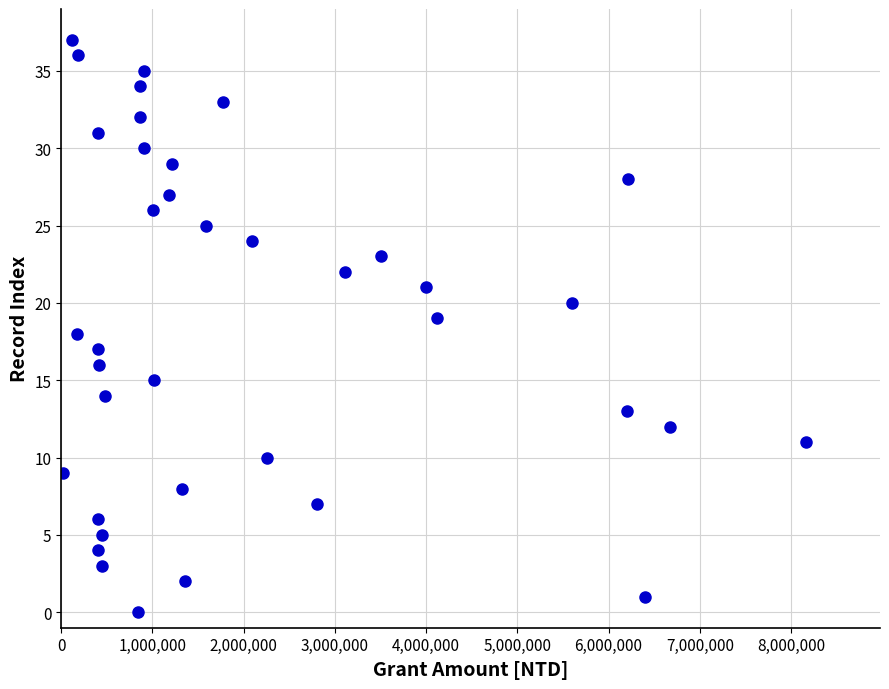

What is the range of X values (max minus min)?

8141557